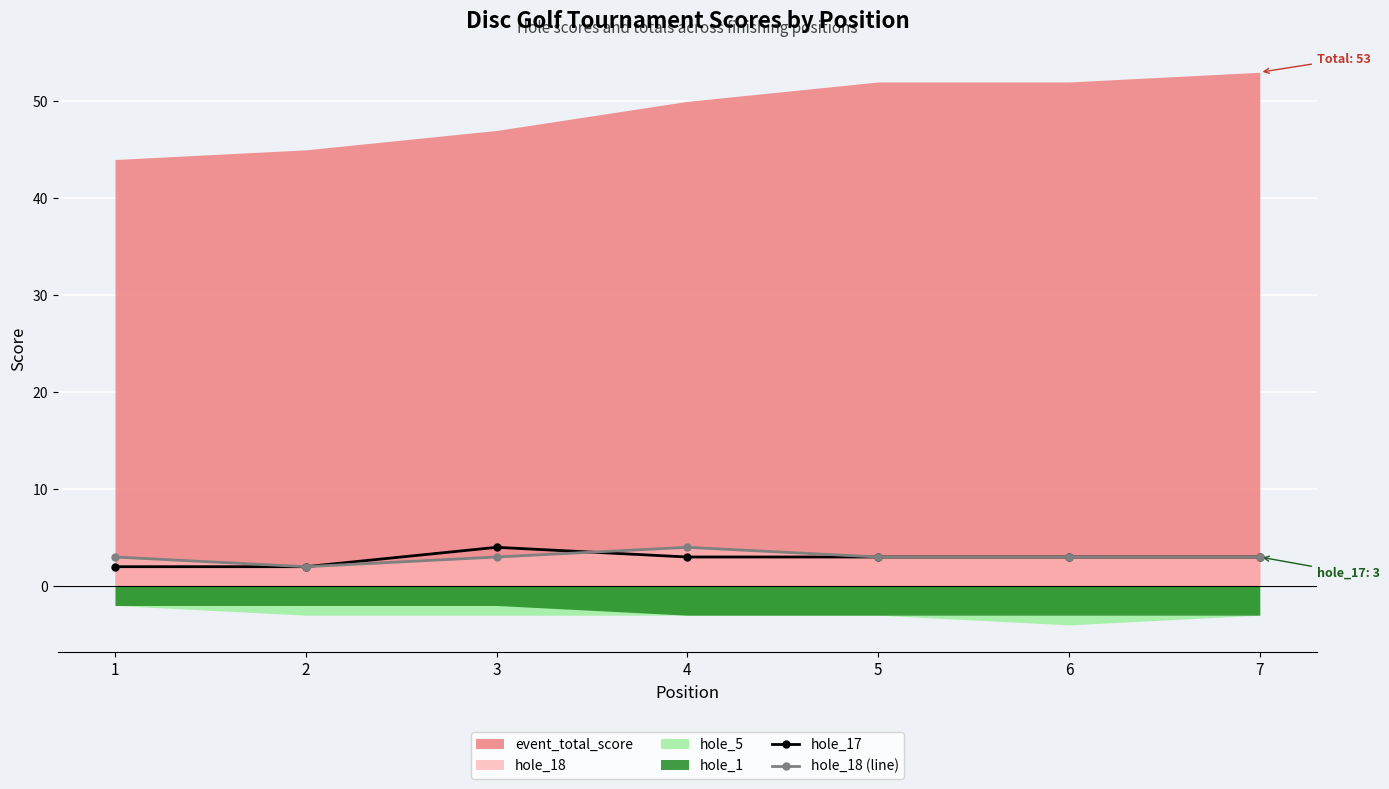

Reading right to left, what are all the values shown in this chart?

hole_17: 3	3	3	3	4	2	2
hole_18 (line): 3	3	3	4	3	2	3